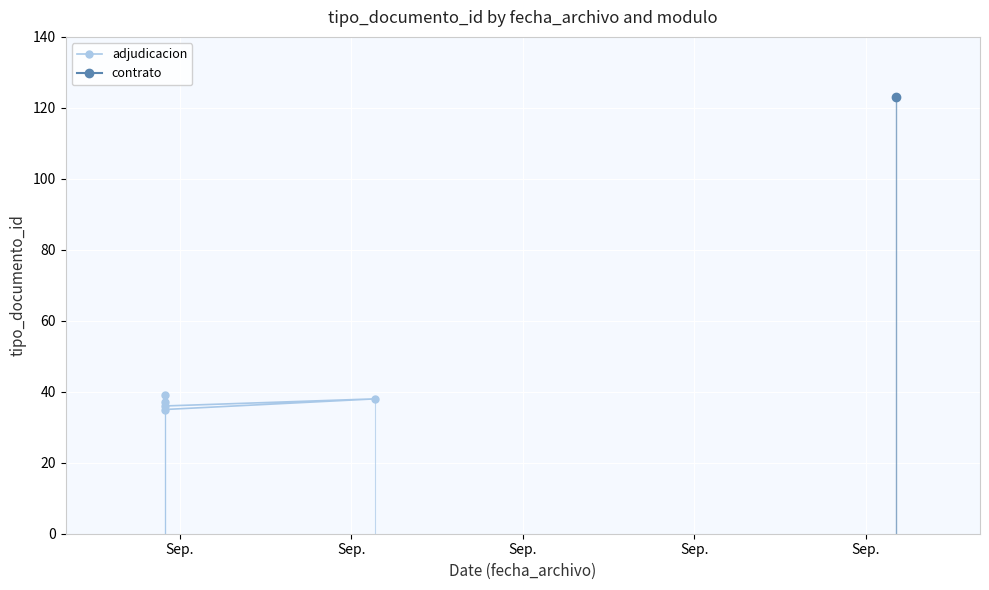

Rank the categories by value from lowest to highest.

Sep., Sep., Sep., Sep., Sep.